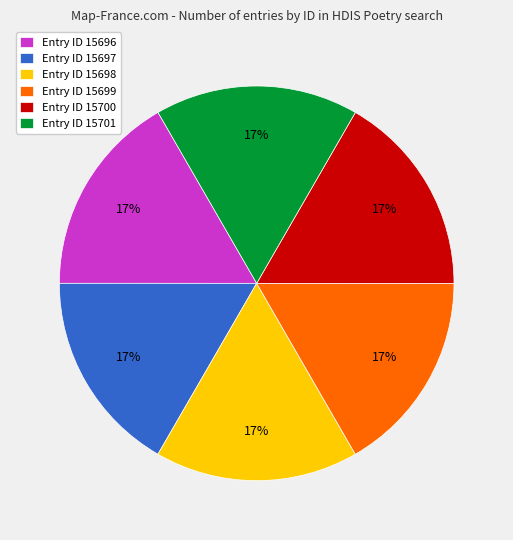

To the nearest percent, what is the average slice percentage?

17%